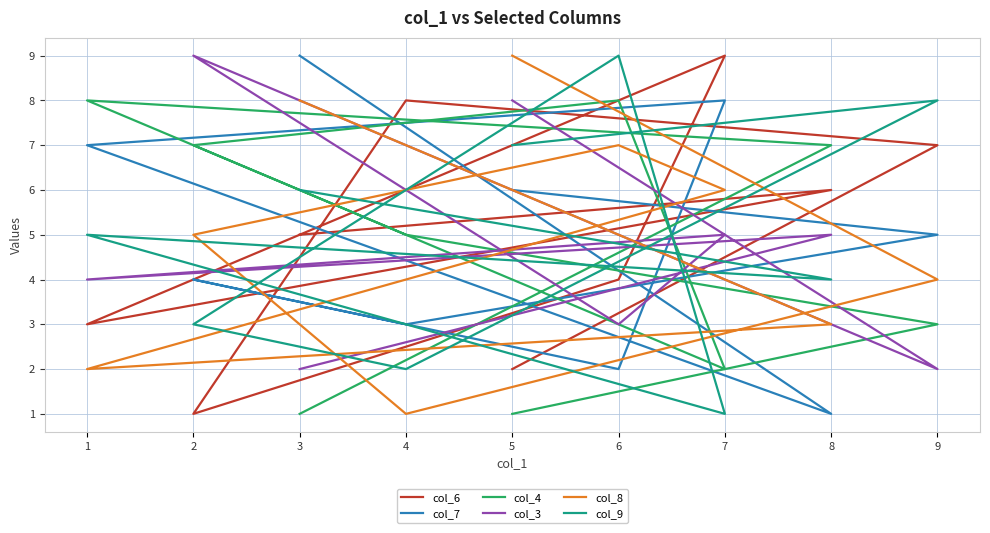

Is this an area chart (filled region under the line)?

No